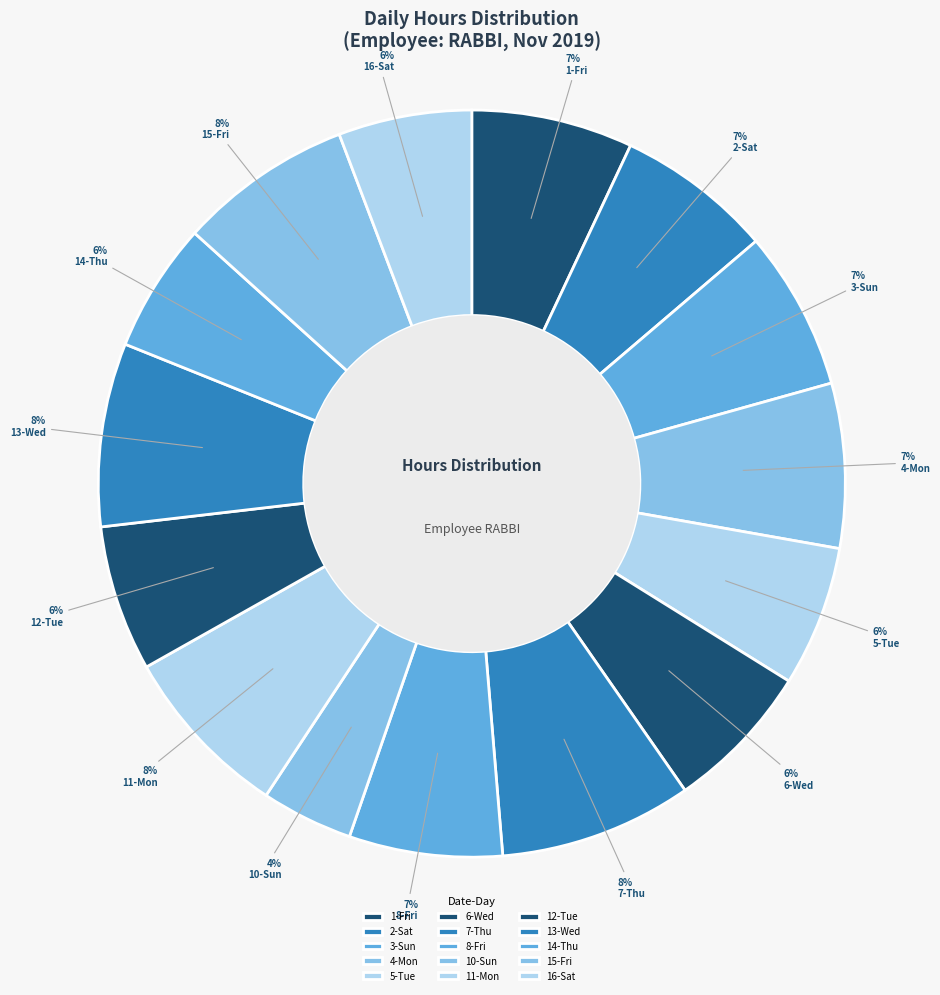

What is the ratio of the value at 10-Sun to the value at 14-Thu?

0.7